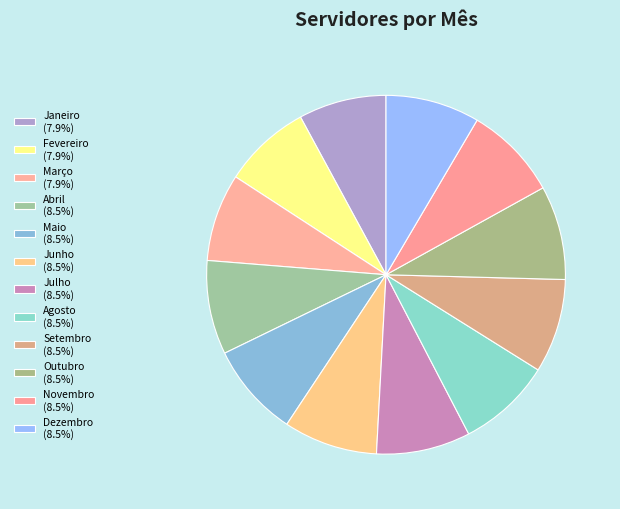

True or false: Março accounts for 1% of the total.

False